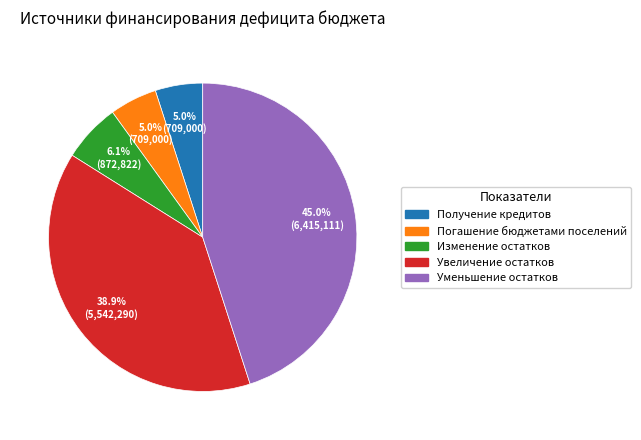

Is there any slice that represents more than half of the pie?

No